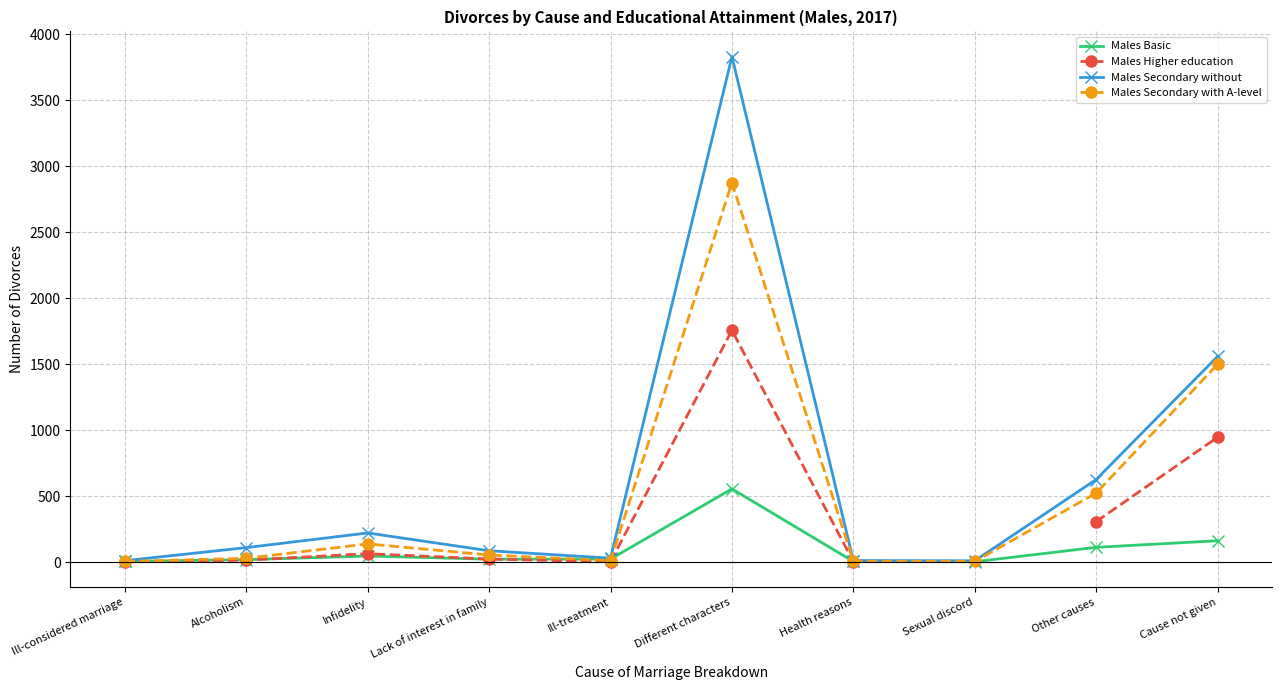

Does the chart have visible grid lines?

Yes